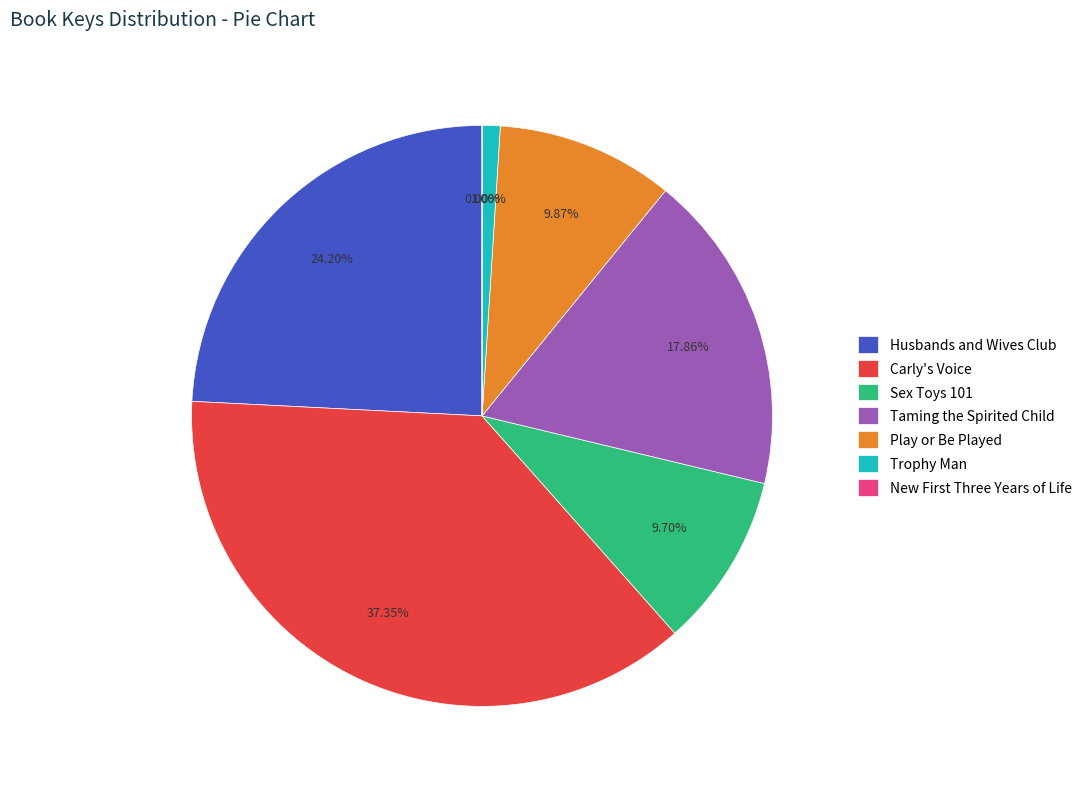

Does any single category account for the majority?

No